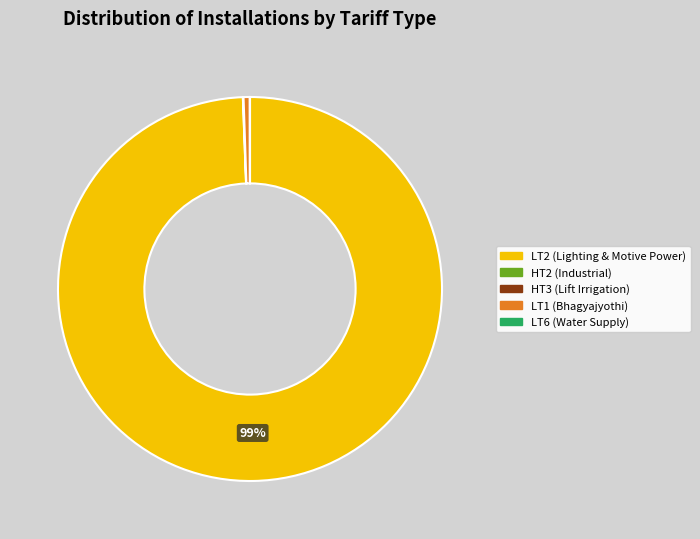

Which category accounts for the majority?

LT2